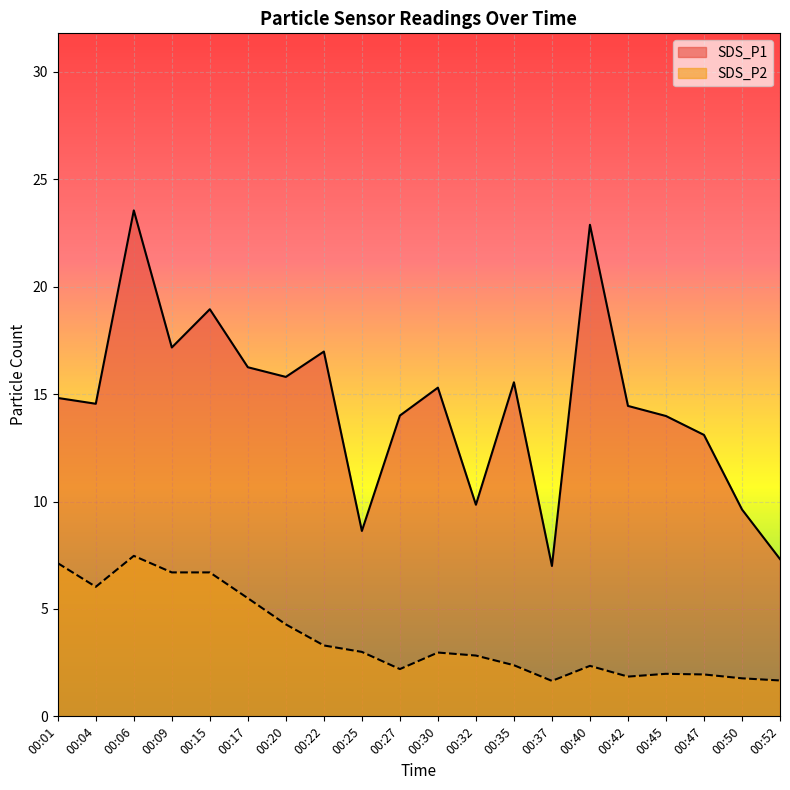

What is the value of the SDS_P2 point at the 15th from the left?

2.4